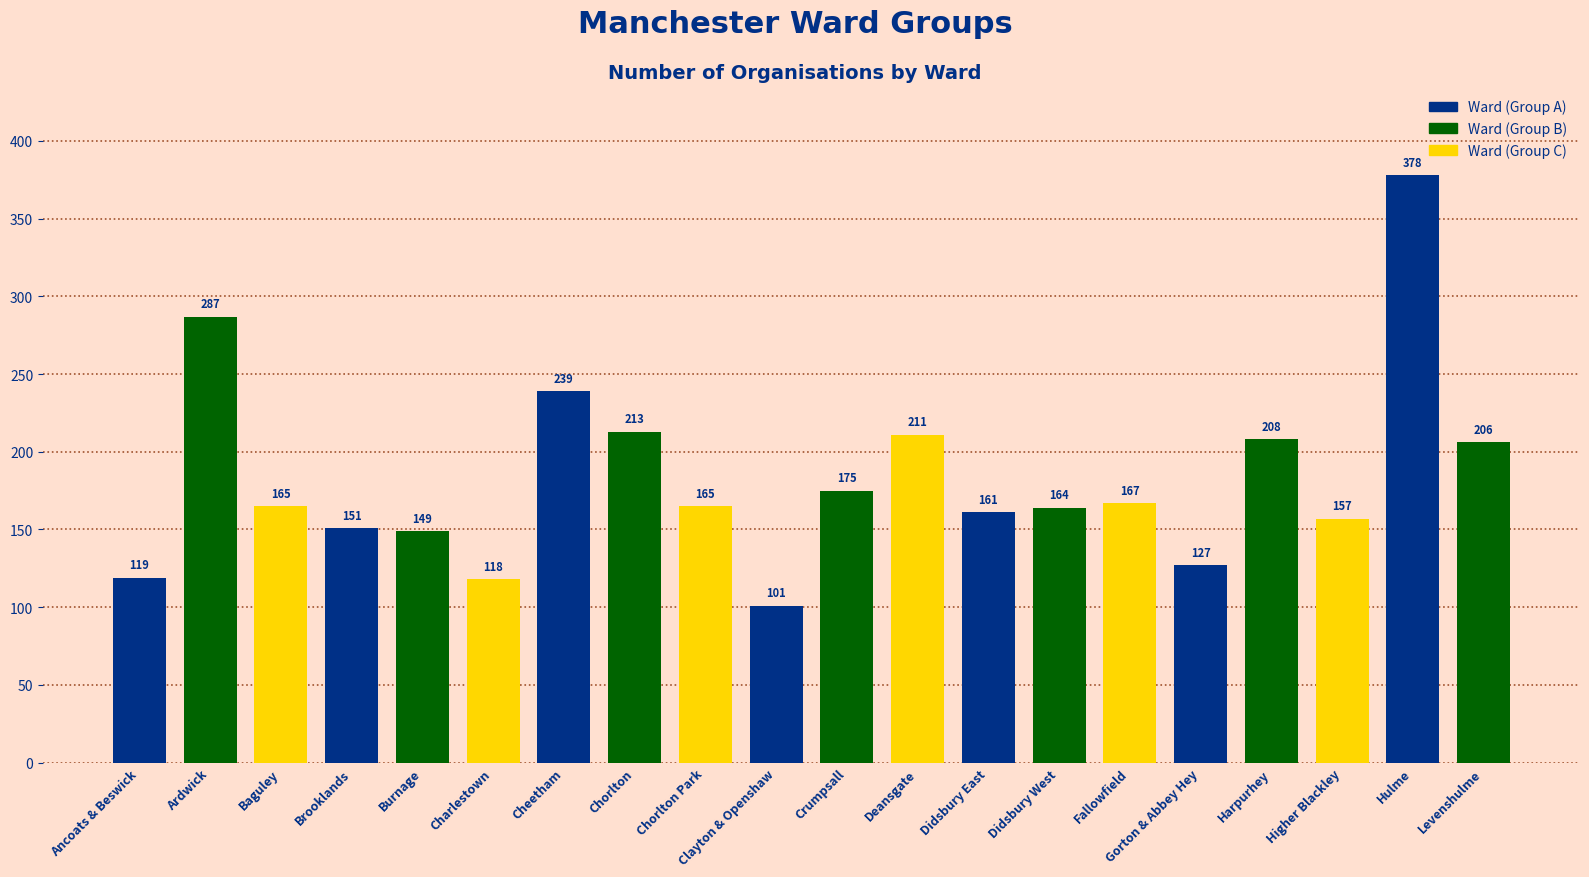

Are the bars grouped side by side (vs. stacked)?

No